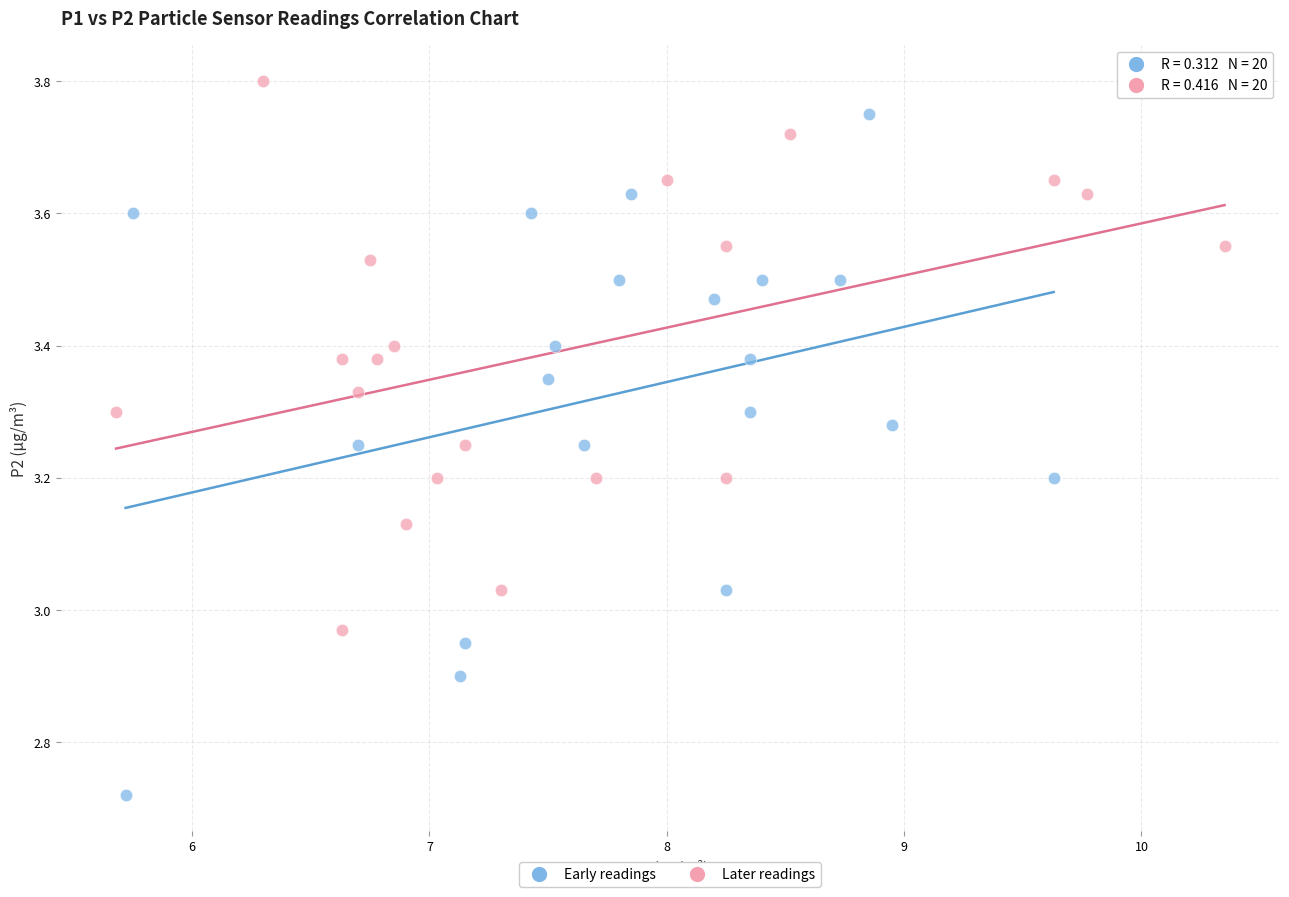

Which series contains the highest Y value?

Later readings